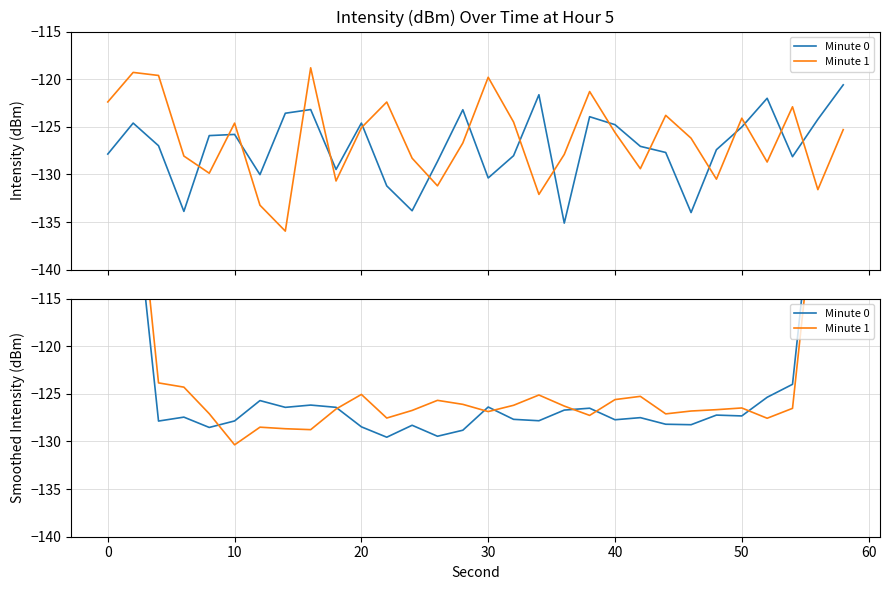

True or false: Minute 0 and Minute 1 cross at least once.

True